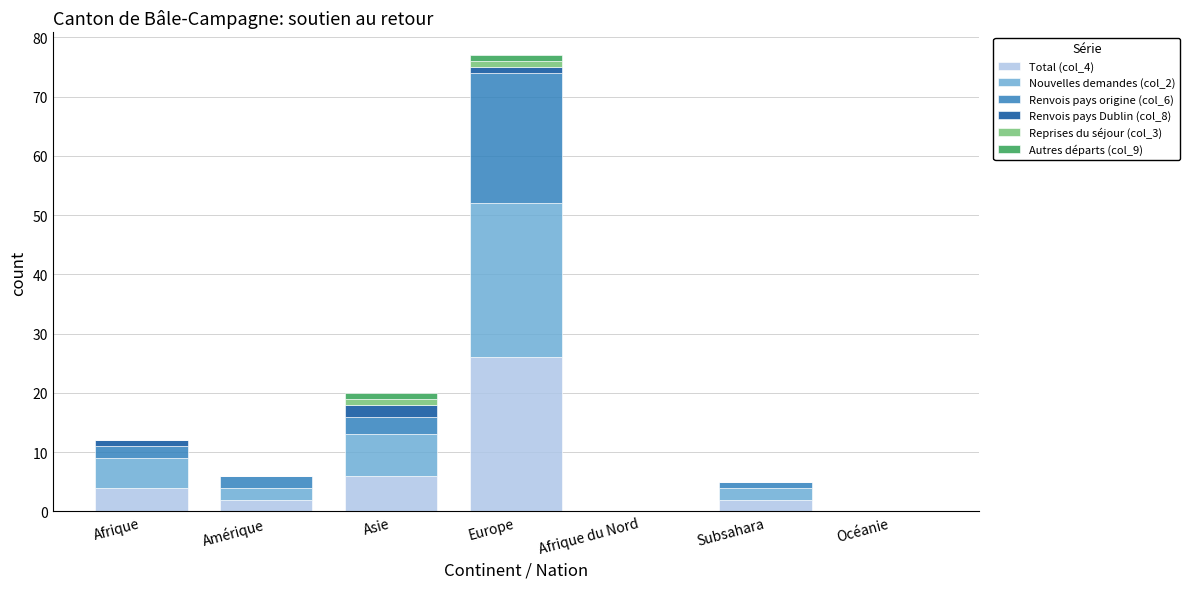

Does the chart contain stacked bars?

Yes